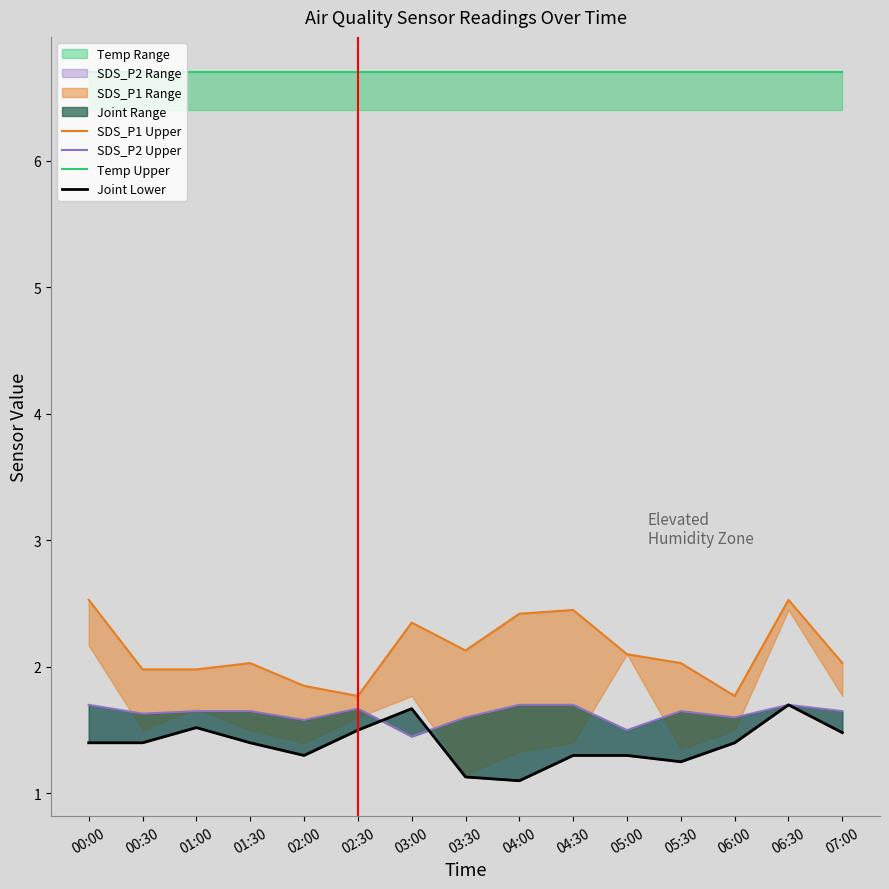

The value of SDS_P1 Upper at 04:30 is 4.2. True or false?

False